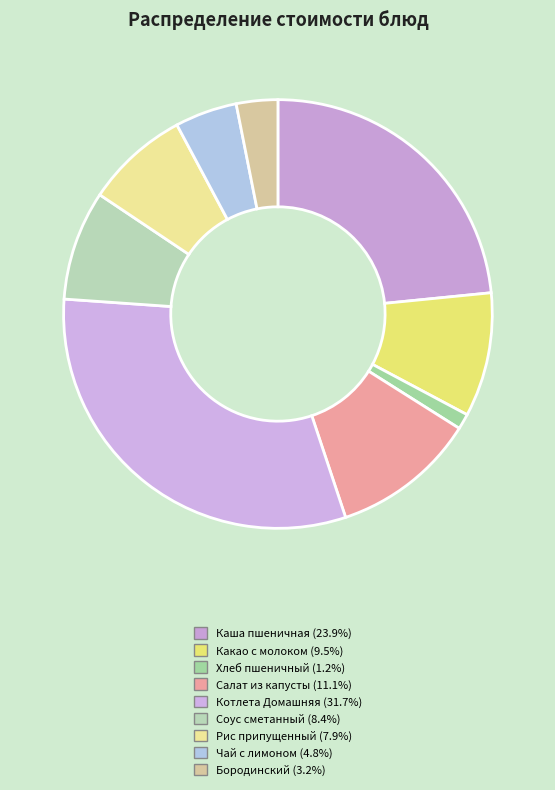

How many slices are in this pie chart?

9